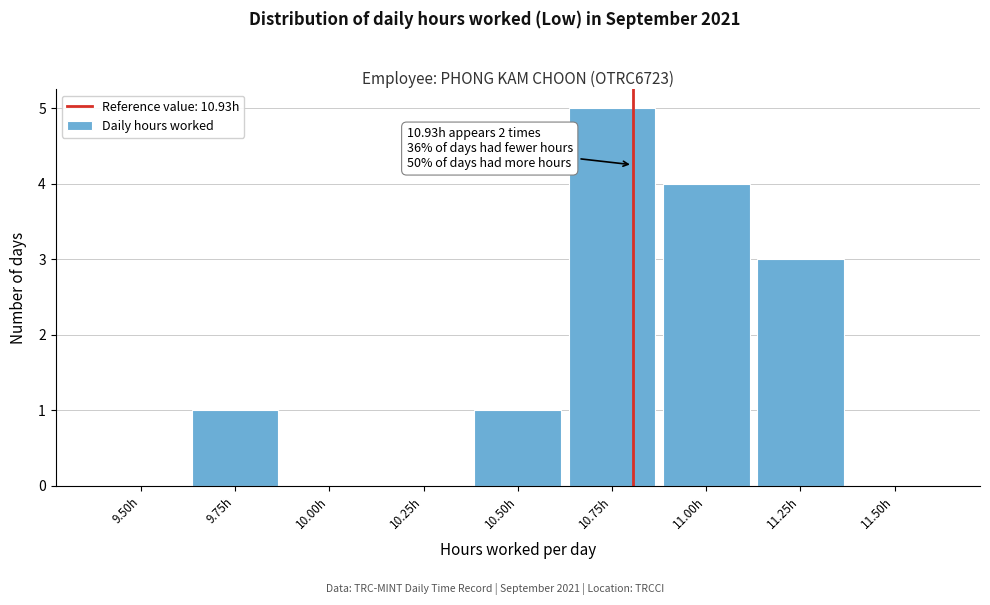

Reading left to right, what are all the values shown in this chart?

9.50h=0	9.75h=1	10.00h=0	10.25h=0	10.50h=1	10.75h=5	11.00h=4	11.25h=3	11.50h=0